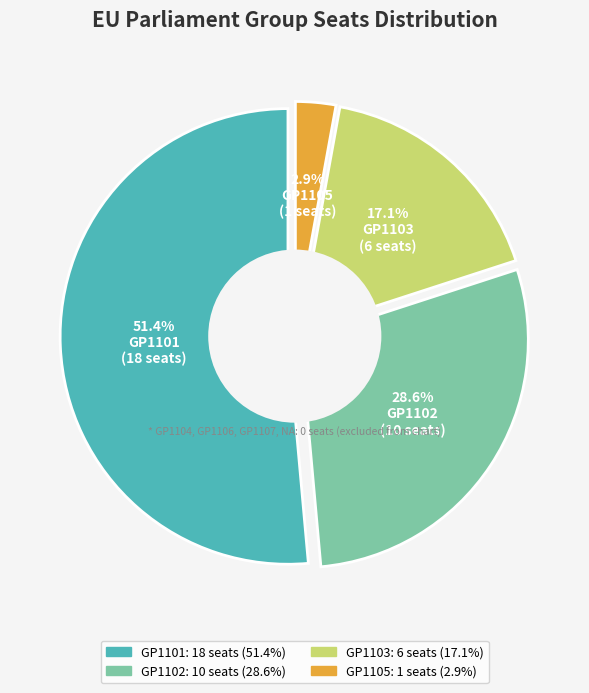

Does any single category account for the majority?

Yes